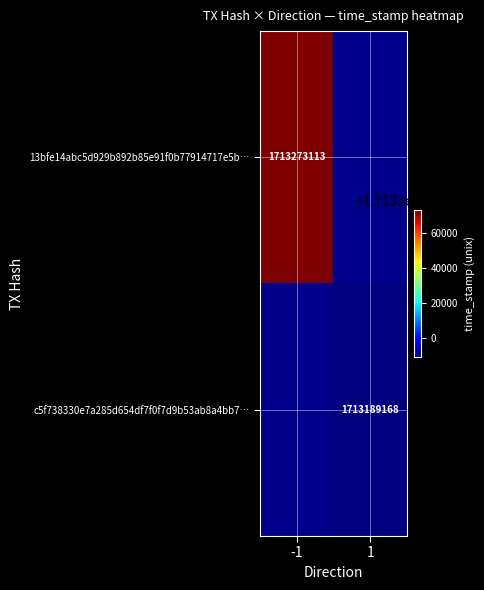

Is it true that 13bfe14abc5d929b892b85e91f0b77914717e5b… equals 2949872183 at -1?

False